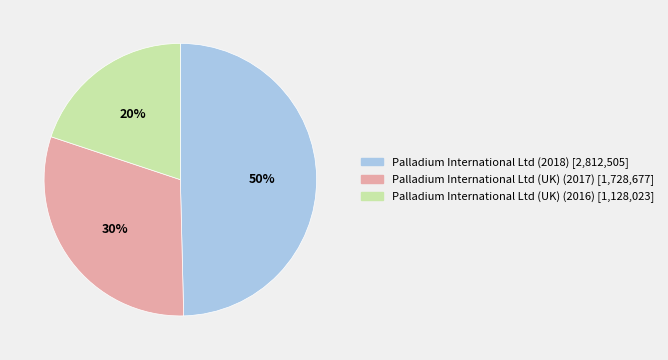

Does any single category account for the majority?

No